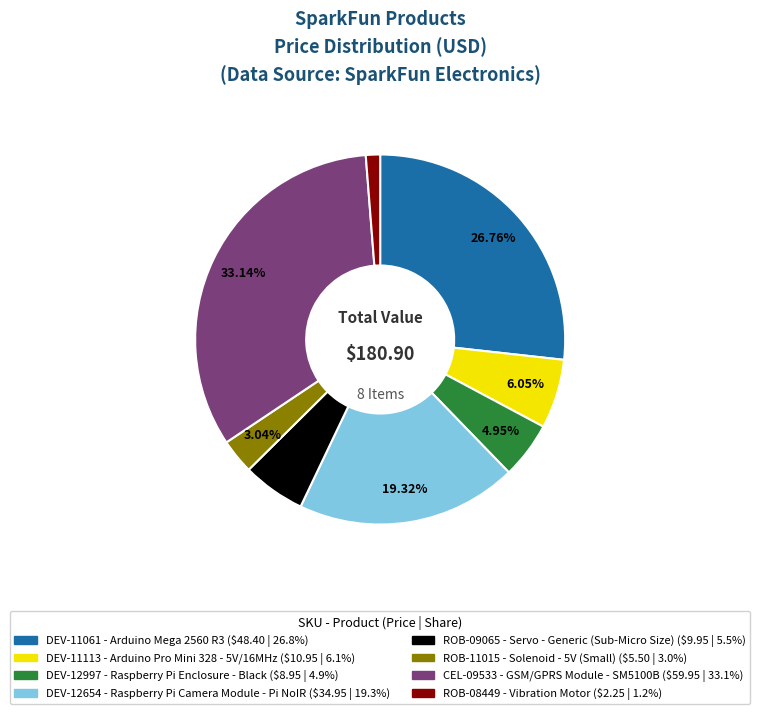

Does any single category account for the majority?

No